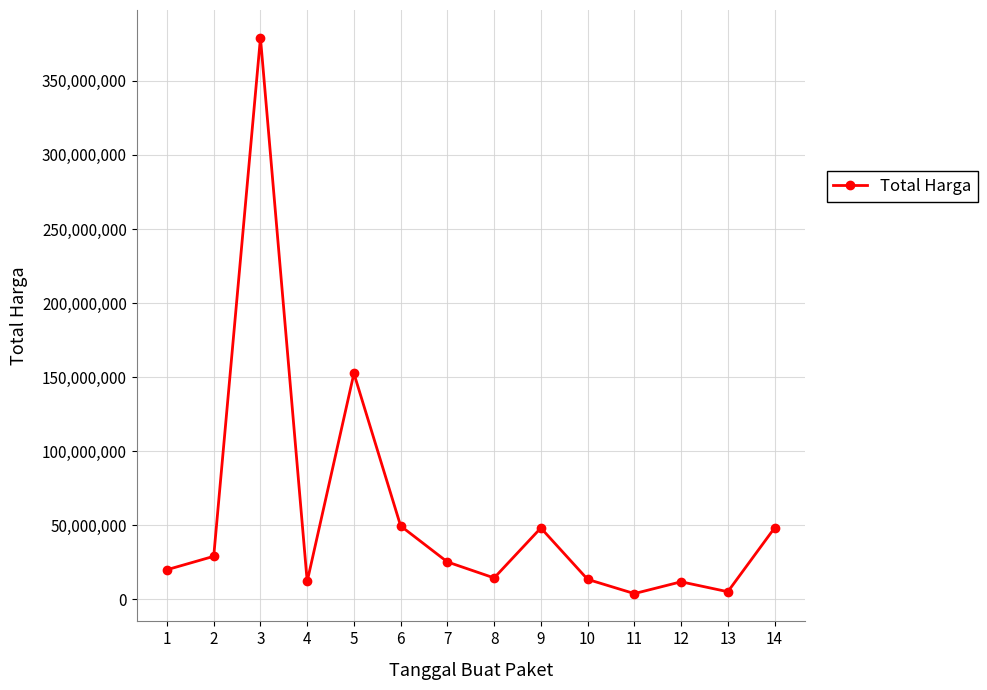

How many categories are shown in the chart?

14